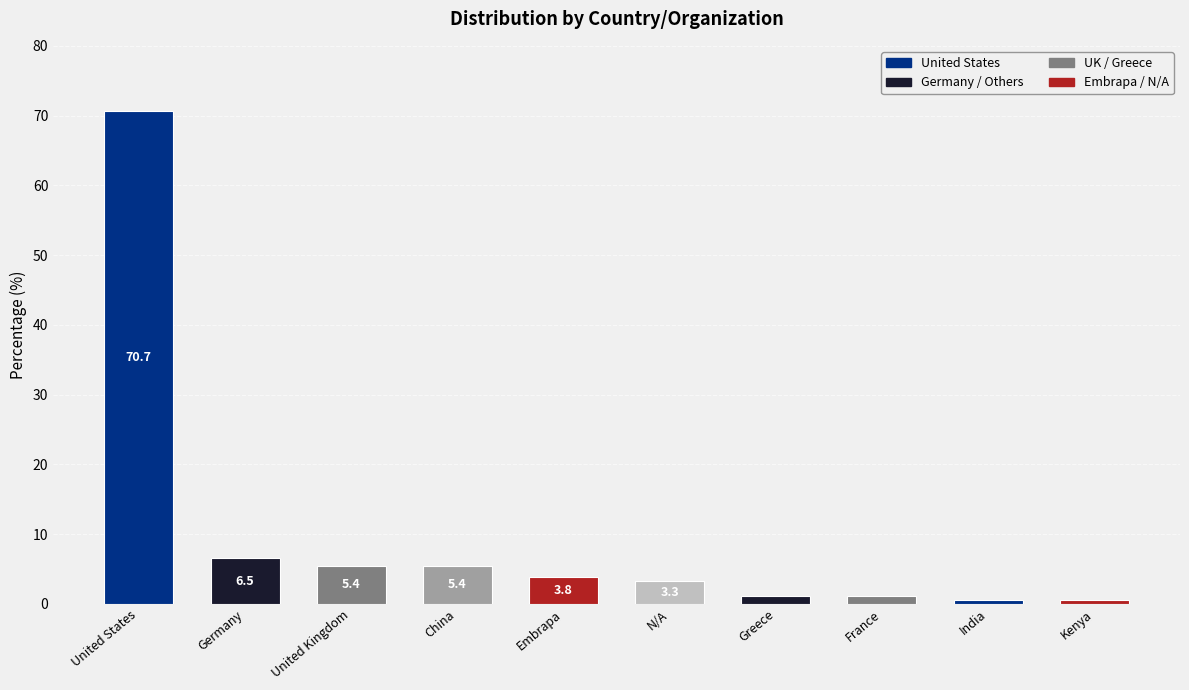

What is the difference between the second highest and minimum values?

6.0